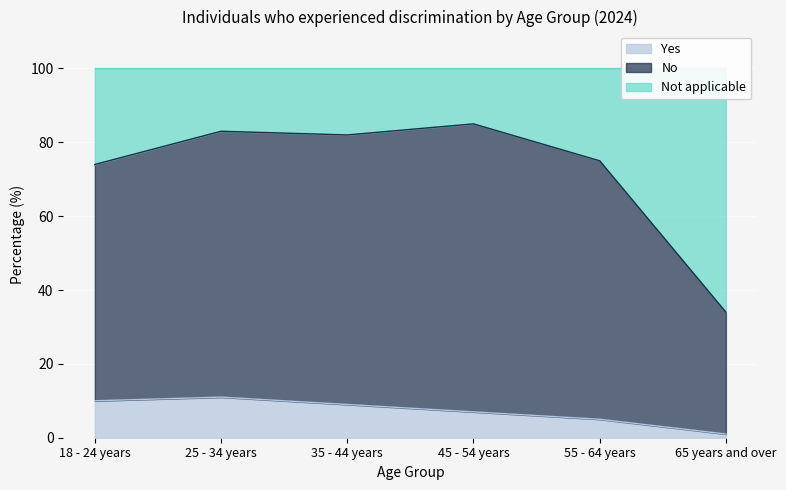

Is it true that Yes equals 16 at 35 - 44 years?

False